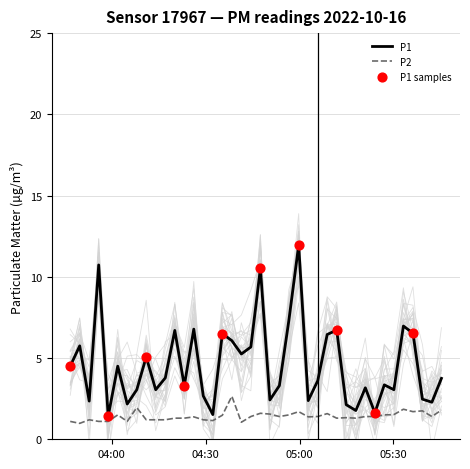

Which series has the largest total across all categories?

P1